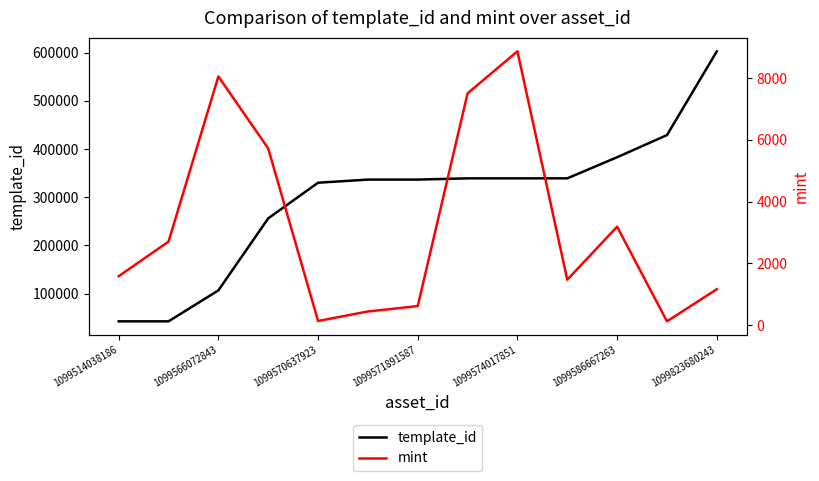

True or false: template_id has a value of 67056 at 1099514038186.

False